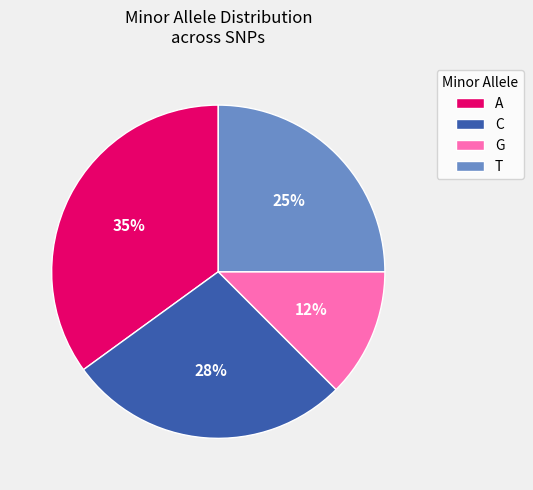

The T slice represents 25% of the pie. True or false?

True